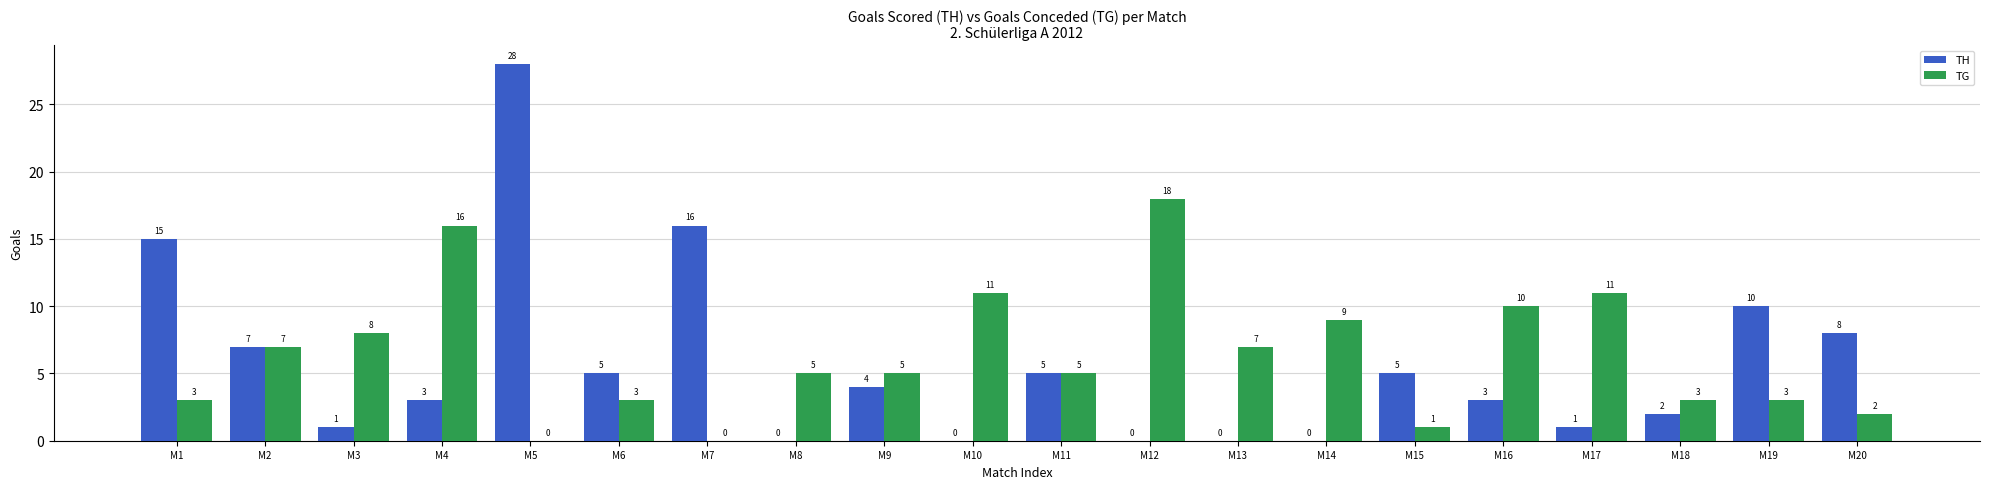

Which series has the largest total across all categories?

TG